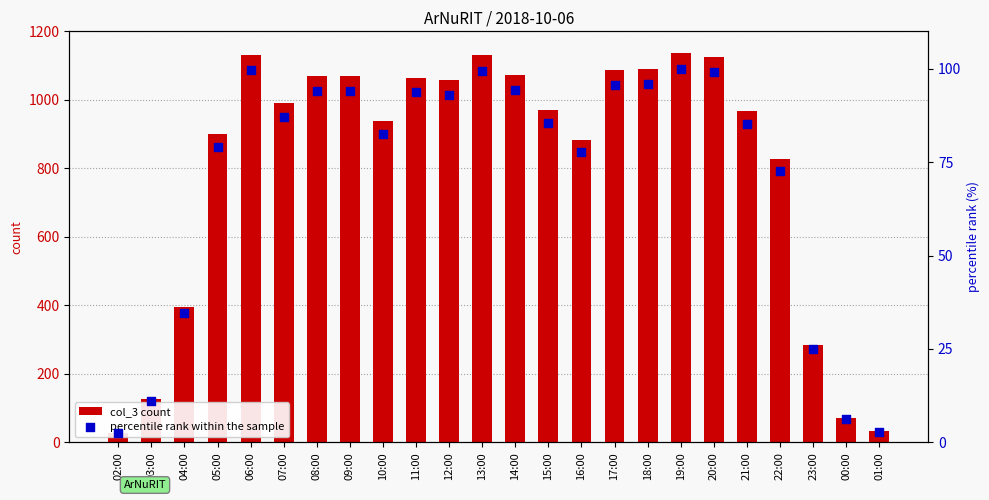

Which series reaches the minimum Y coordinate?

percentile rank within the sample